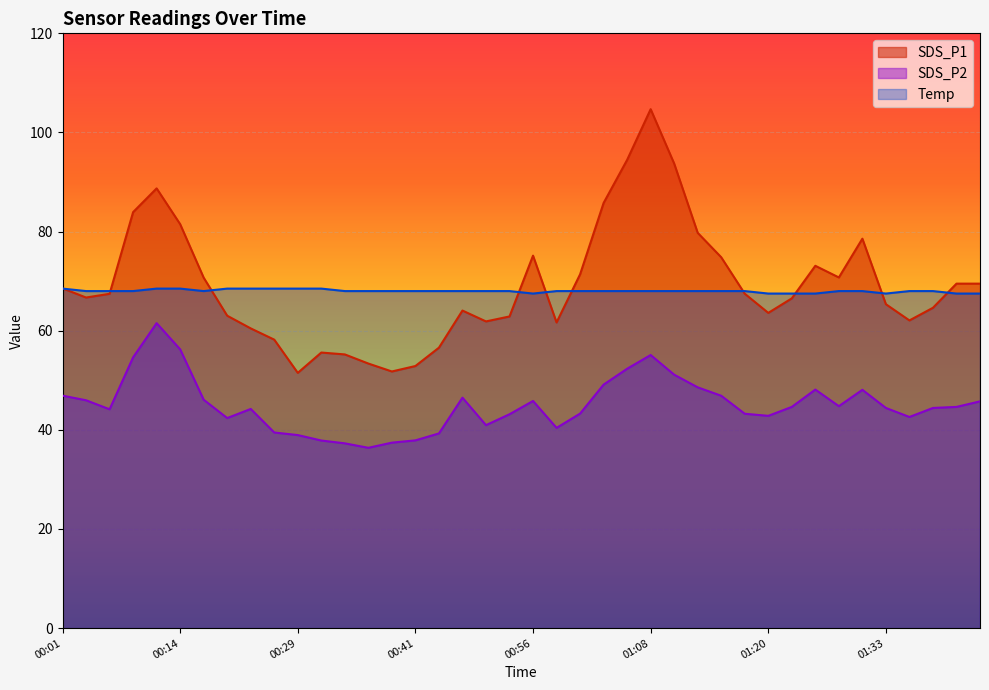

True or false: SDS_P1 has a value of 26.3 at 00:48.

False